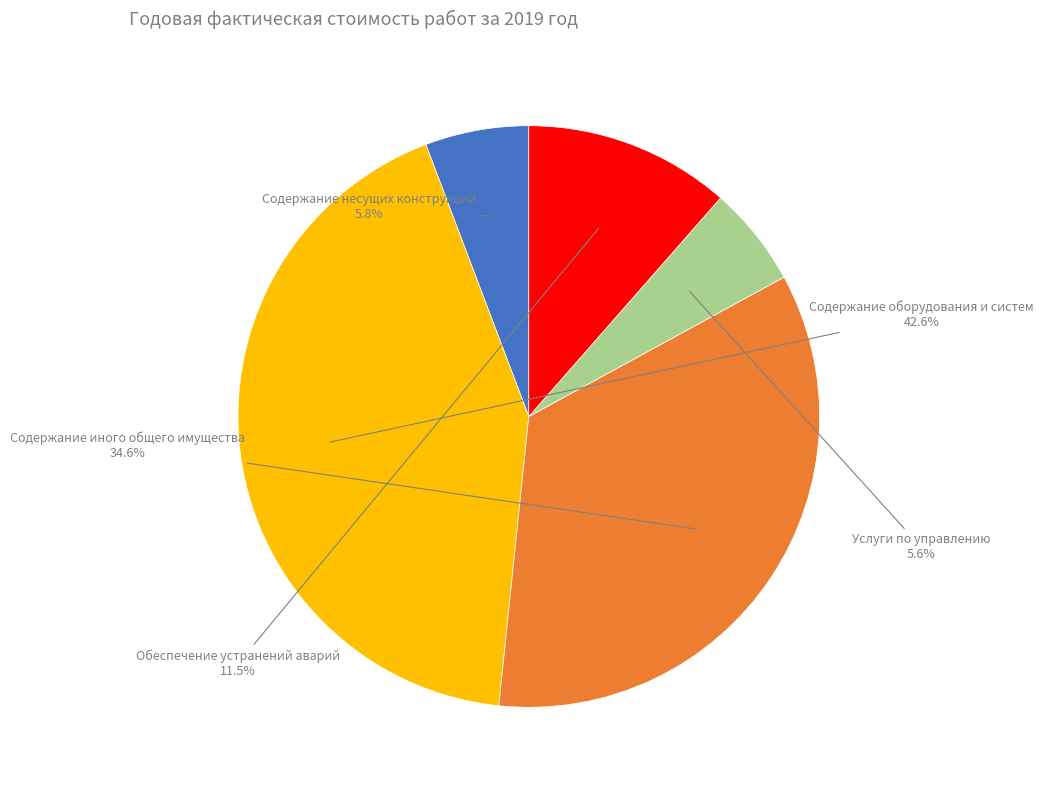

How many slices are in this pie chart?

5